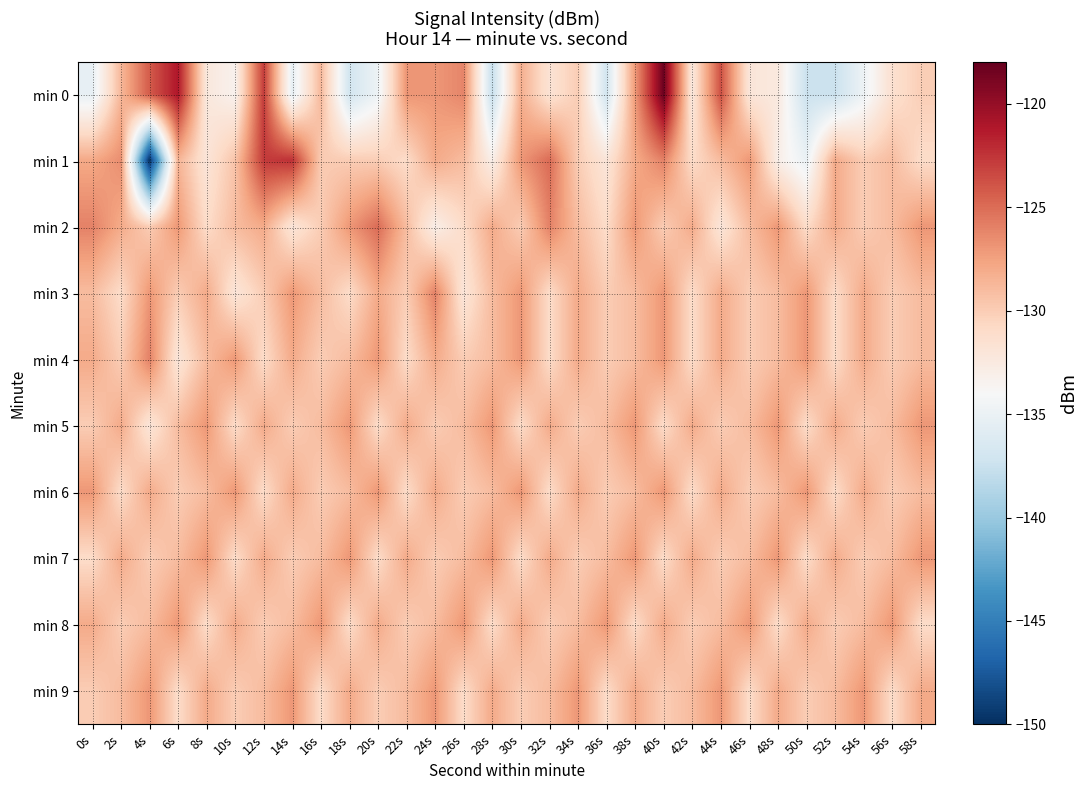

How many series are shown in this chart?

10